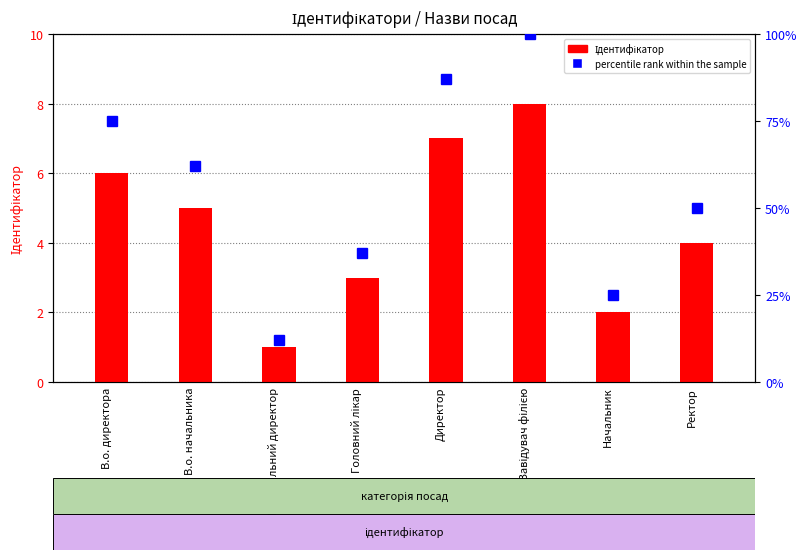

Which series has the largest range (max minus min)?

percentile rank within the sample